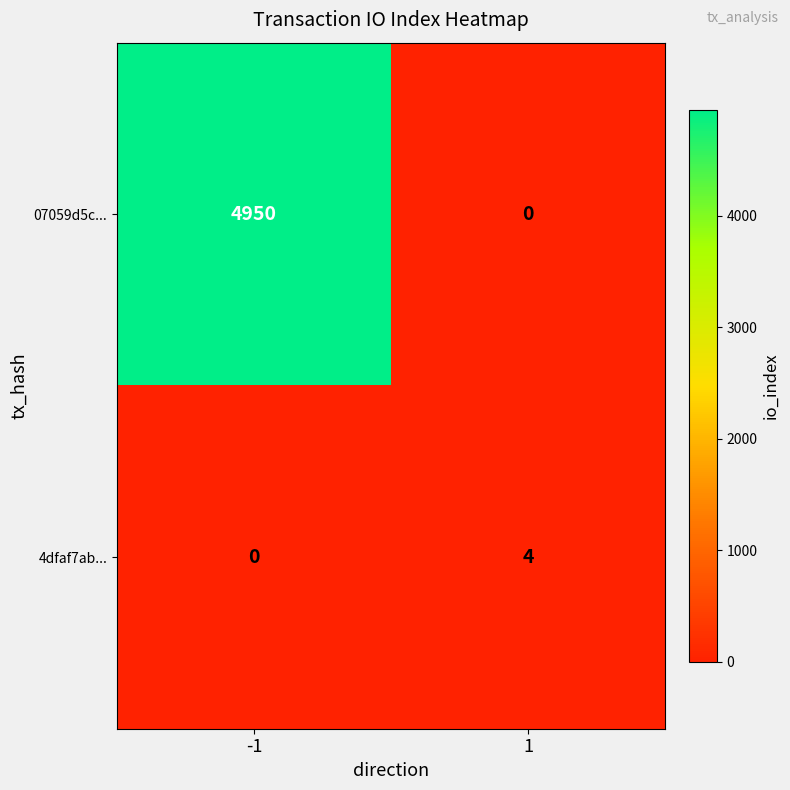

At how many categories does at least one series exceed 2889?

1